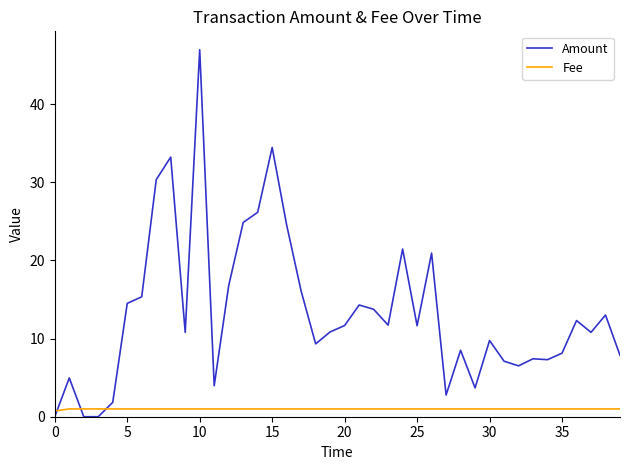

Rank the series by their average value, from lowest to highest.

Fee, Amount